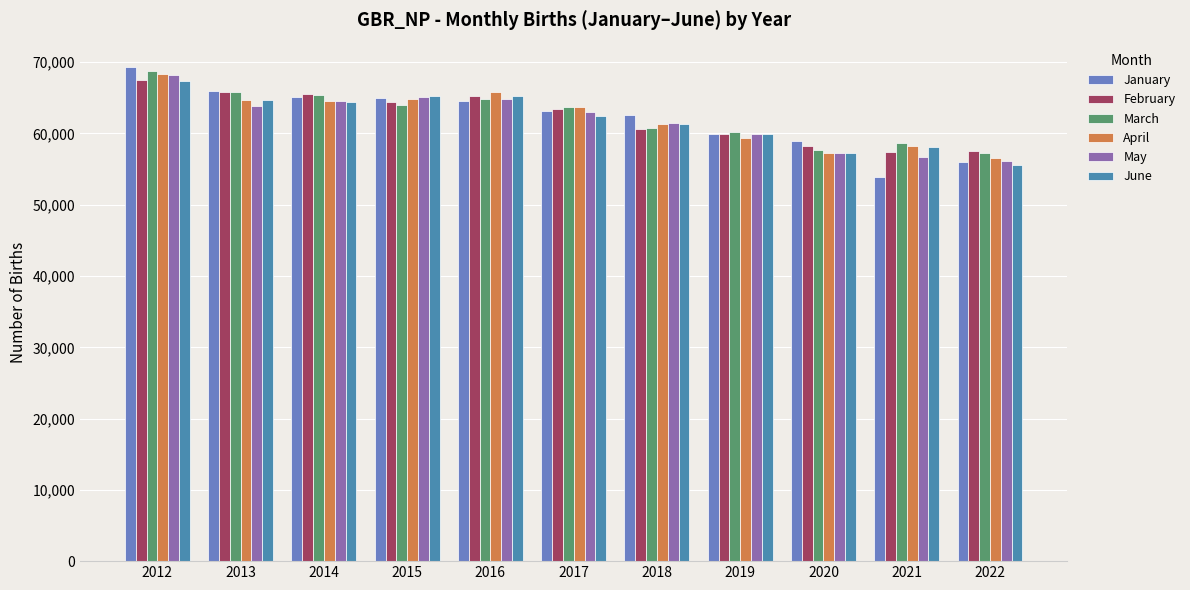

What is the spread (max minus min) of values at 2014?

1125.4